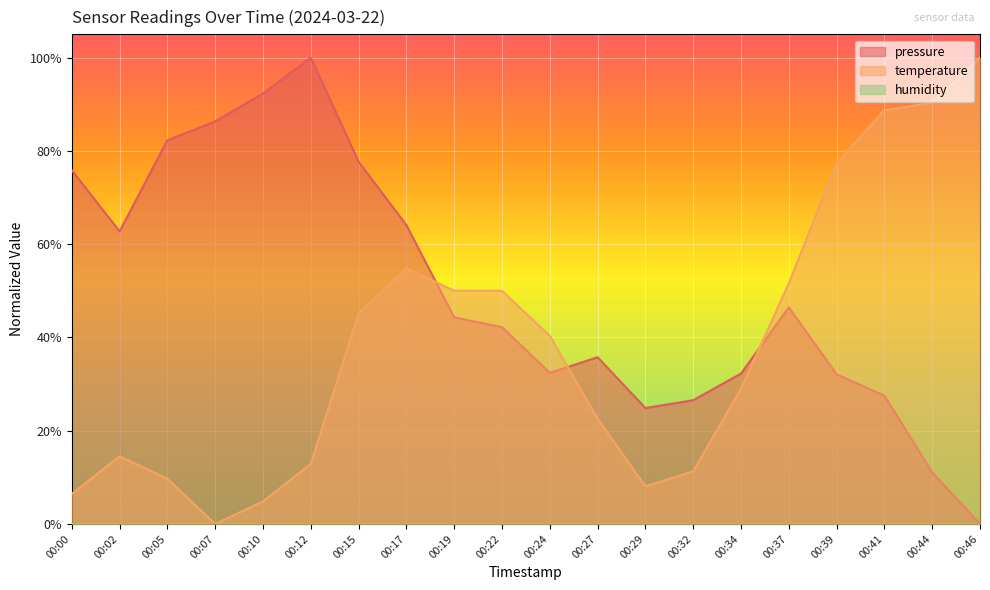

True or false: pressure and temperature intersect in this chart.

True